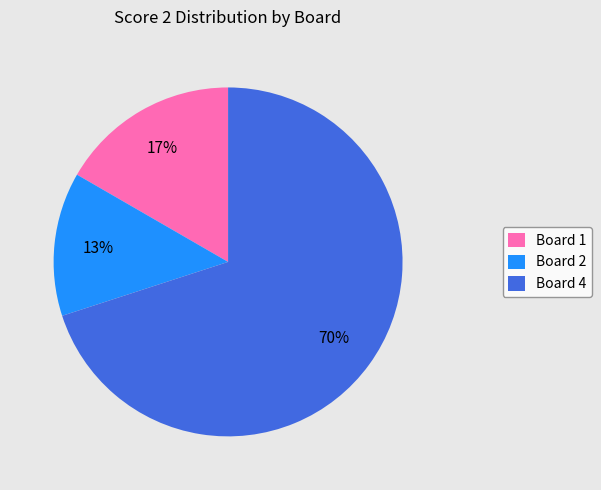

Rank the categories by value from lowest to highest.

Board 2, Board 1, Board 4